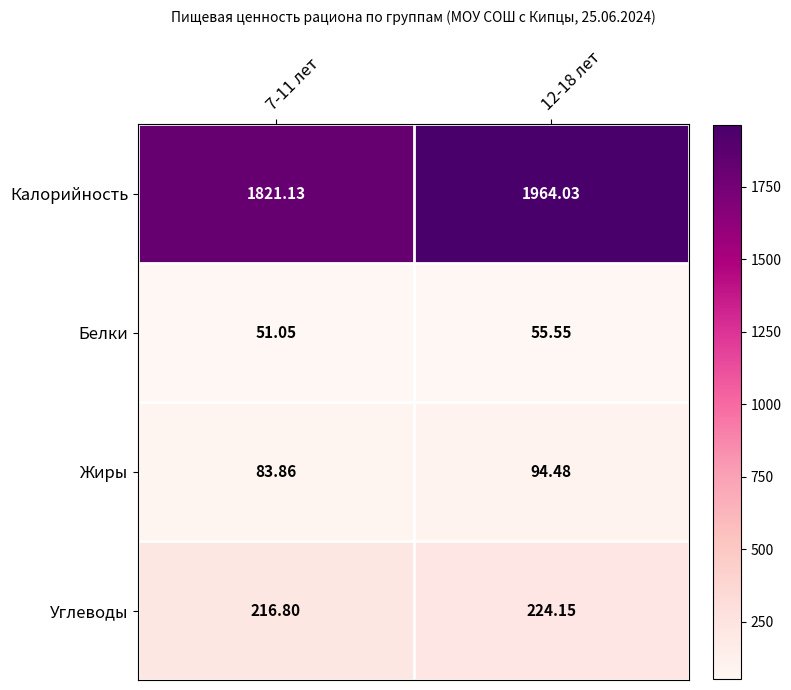

Which series changed the most between 7-11 лет and 12-18 лет?

Калорийность